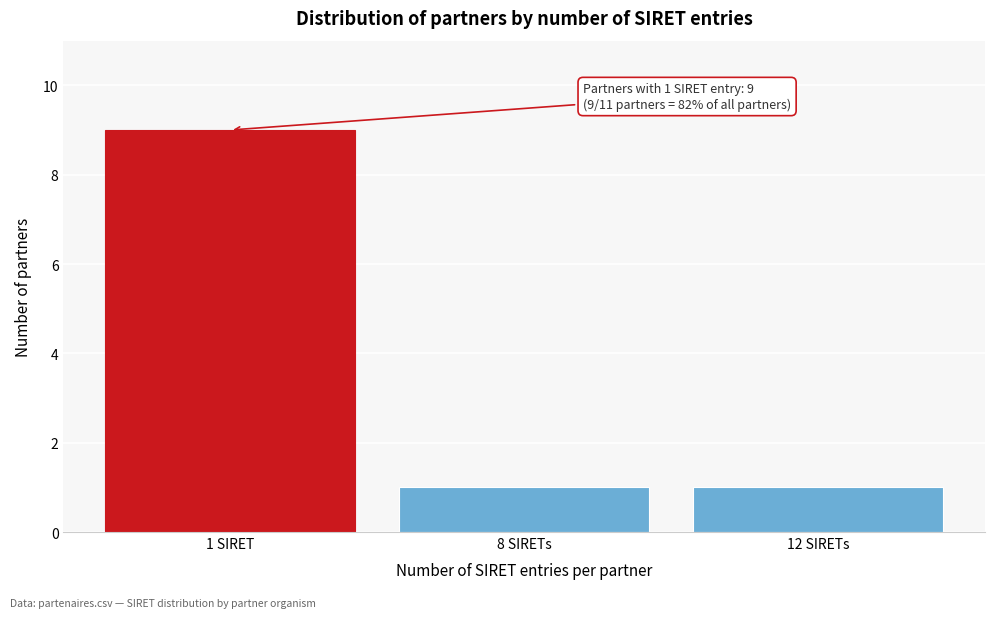

Reading left to right, what are all the values shown in this chart?

9	1	1